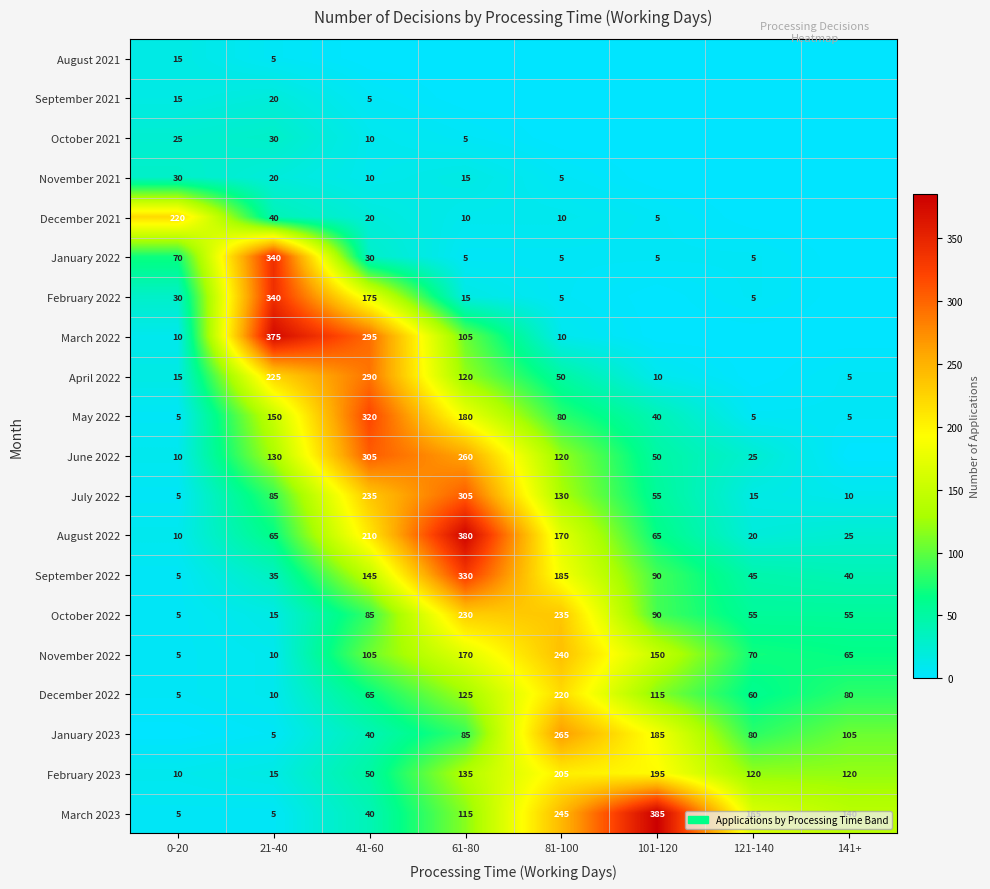

What is the minimum value for December 2022?

5